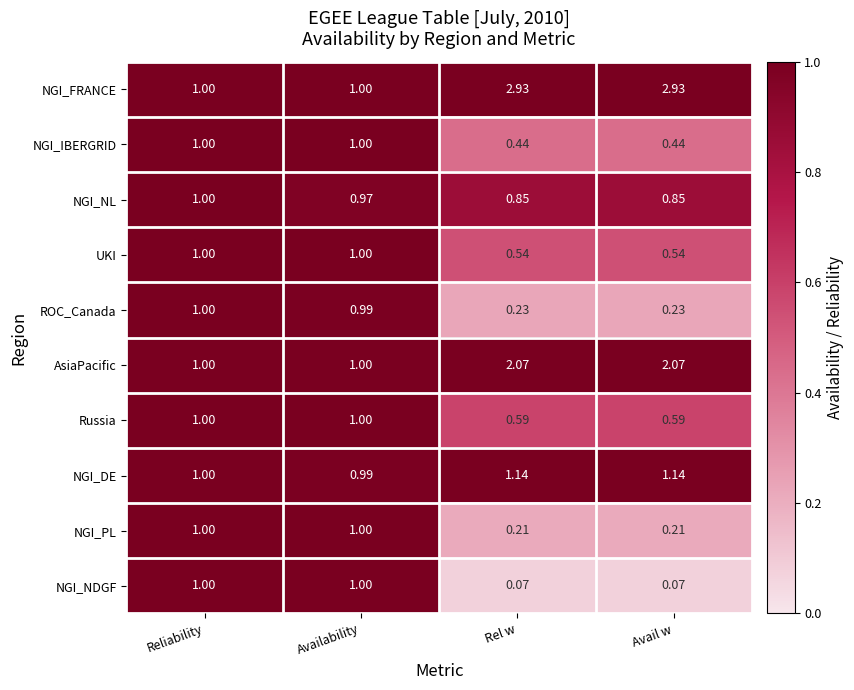

At which label is NGI_DE closest to 1?

Reliability